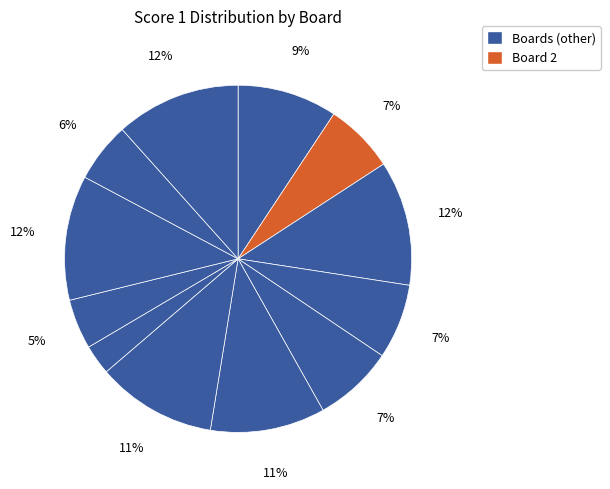

Does any single category account for the majority?

No